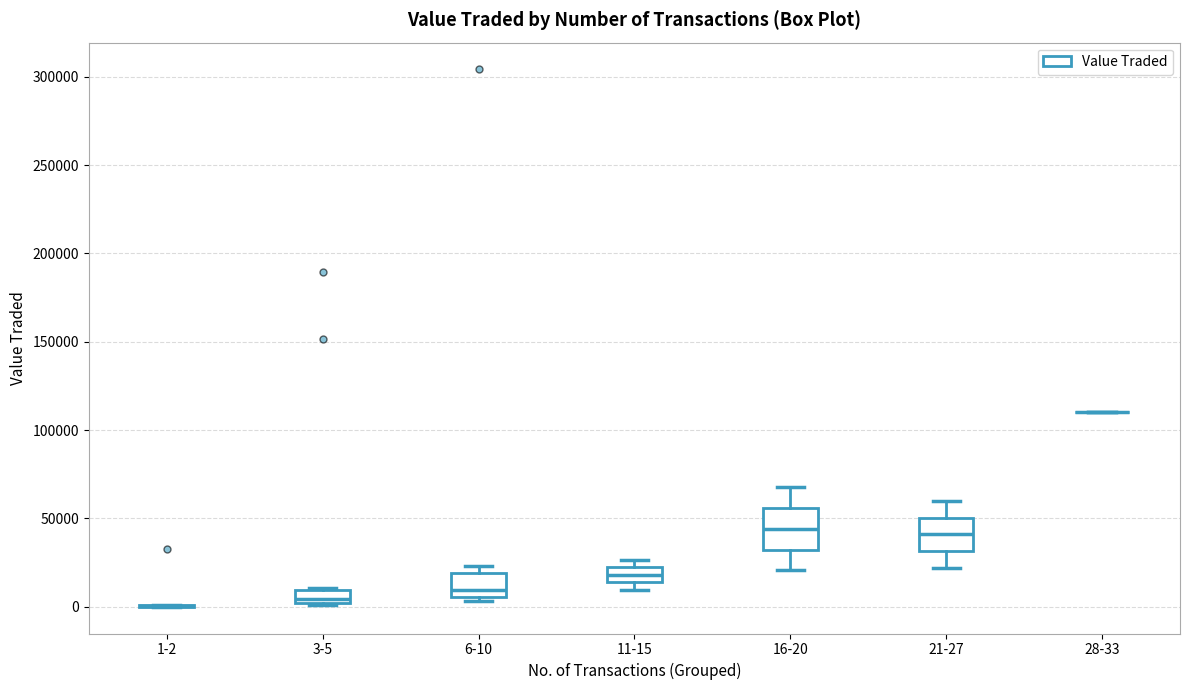

Where does the upper whisker of the box for 16-20 end on the y-axis? The values are not printed on the chart, so give them approximately, as read against the axis.

70000